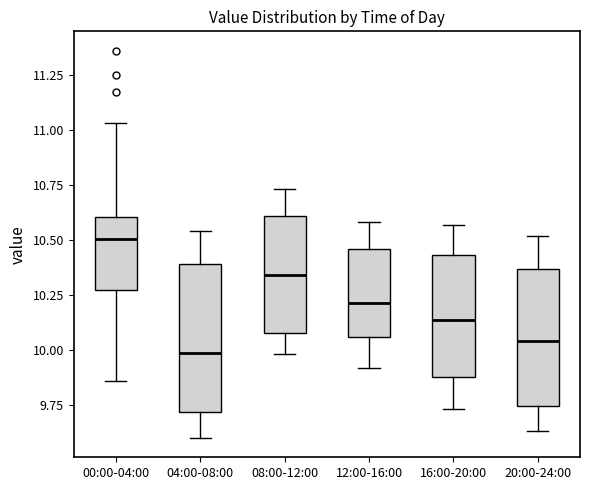

Reading left to right, transcribe this box plot: for each box, give where its median line is, the range the box spans, and where its two whiskers end, as read against the y-axis. The values are not printed on the chart, so give them approximately, as read against the axis.

00:00-04:00: median 10.50, box 10.25 to 10.60, whiskers 9.85 to 11.05
04:00-08:00: median 10.00, box 9.70 to 10.40, whiskers 9.60 to 10.55
08:00-12:00: median 10.35, box 10.10 to 10.60, whiskers 10.00 to 10.75
12:00-16:00: median 10.20, box 10.05 to 10.45, whiskers 9.90 to 10.60
16:00-20:00: median 10.15, box 9.90 to 10.45, whiskers 9.75 to 10.55
20:00-24:00: median 10.05, box 9.75 to 10.35, whiskers 9.65 to 10.50